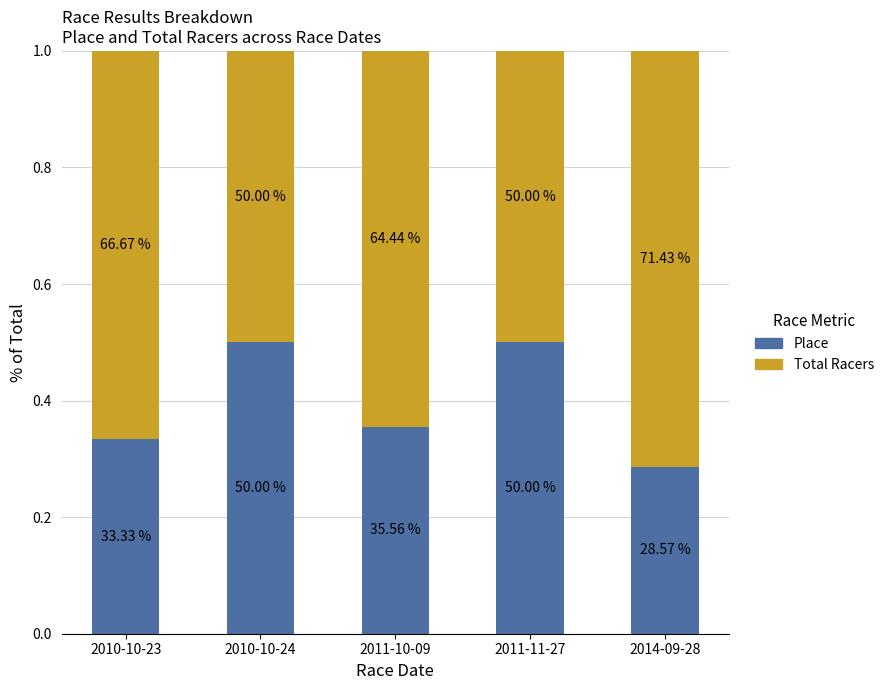

What are all the series names shown in the legend?

Place, Total Racers